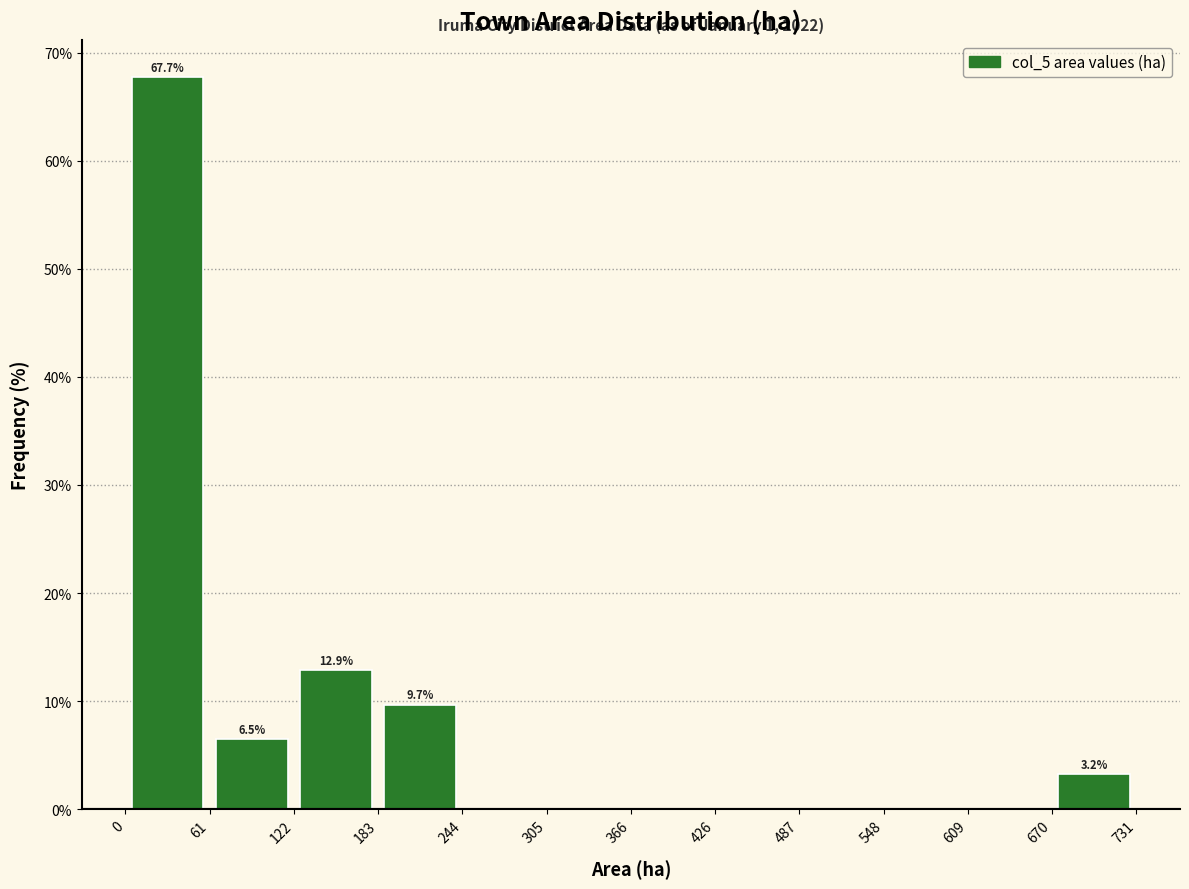

Which range on the x-axis has the tallest bar?

0 to 61